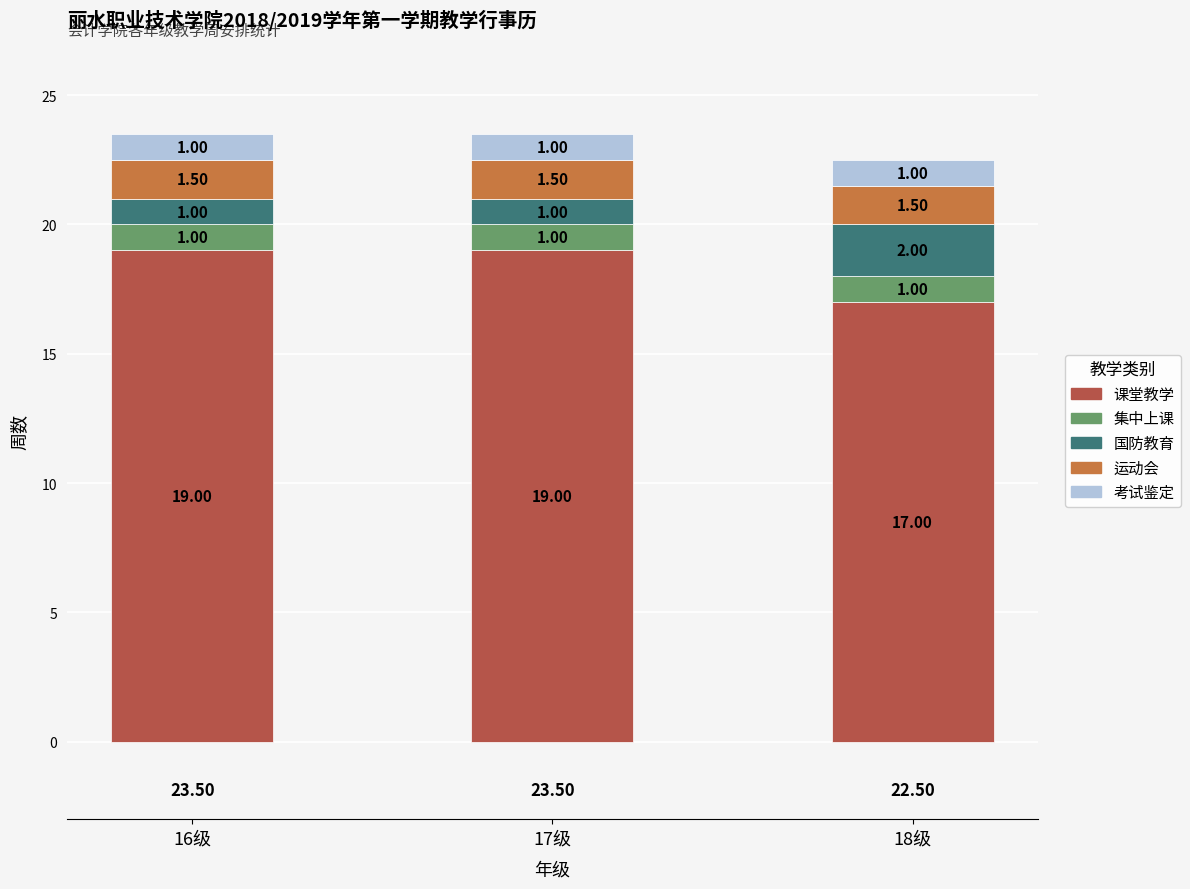

What is the sum of all 课堂教学 values?

55.0